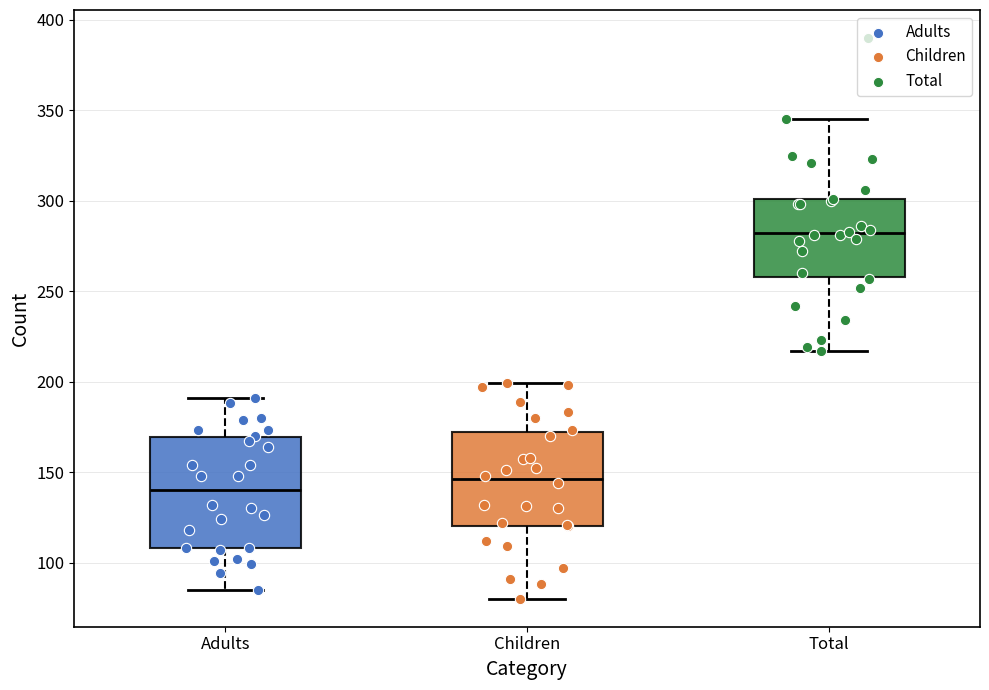

Where does the median line of the box for Adults sit on the y-axis? The values are not printed on the chart, so give them approximately, as read against the axis.

140